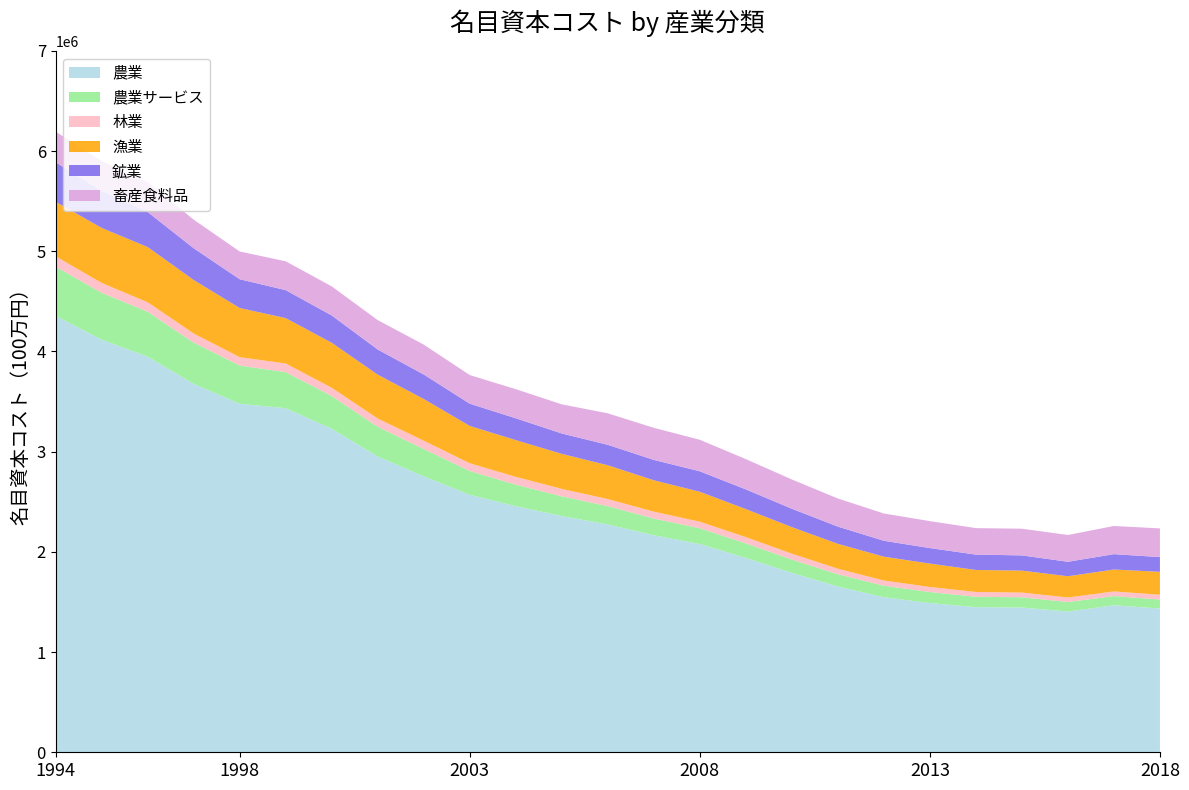

Reading left to right, transcribe all the data shown in this chart.

農業: 4355553.0	4118296.5	3948048.8	3676860.6	3477999.6	3433528.9	3228731.5	2951896.3	2754097.8	2569496.9	2455999.7	2357770.8	2273951.8	2165956.1	2078164.4	1939497.9	1790868.9	1654290.0	1547618.1	1489157.2	1448282.3	1444575.1	1404694.7	1467003.9	1434491.6
農業サービス: 490459.5	467206.5	448725.4	410765.6	381547.5	360452.9	326637.0	296369.9	272705.2	237837.0	214983.9	196601.7	182301.8	166741.0	157345.7	145475.0	132443.3	122780.9	114536.3	109990.9	103807.0	102177.0	94780.6	91819.1	89792.3
林業: 103886.7	98156.2	94473.3	91548.9	83566.4	85933.6	82213.6	82396.4	82846.0	77182.8	77696.1	73834.6	70979.3	68654.9	65758.1	62225.1	58932.7	54789.5	52095.8	50670.2	47724.6	47020.7	45324.2	46346.6	47977.7
漁業: 544478.4	549301.6	550702.9	533879.4	490467.8	452961.0	449009.0	437692.4	415924.0	372207.0	366750.8	349769.9	337043.9	313176.4	298482.7	279908.5	264604.1	248320.2	237632.0	233410.8	219656.7	219129.6	211912.7	218893.6	228431.6
鉱業: 394089.1	368649.0	349684.6	317207.1	287223.0	279313.5	272787.5	251195.0	244826.5	222125.3	217770.8	203539.7	204076.4	203460.4	204531.1	196340.3	183641.7	172055.9	158730.1	154701.2	153357.3	151914.4	144552.5	153154.9	147266.4
畜産食料品: 305415.7	299121.2	298760.8	285409.4	277120.3	287649.3	290361.0	293434.2	297849.6	286023.4	290492.5	290909.3	314399.8	320041.5	314427.9	302482.6	292009.5	280521.2	272366.0	268964.7	264392.8	266406.8	267406.3	281204.7	286406.9